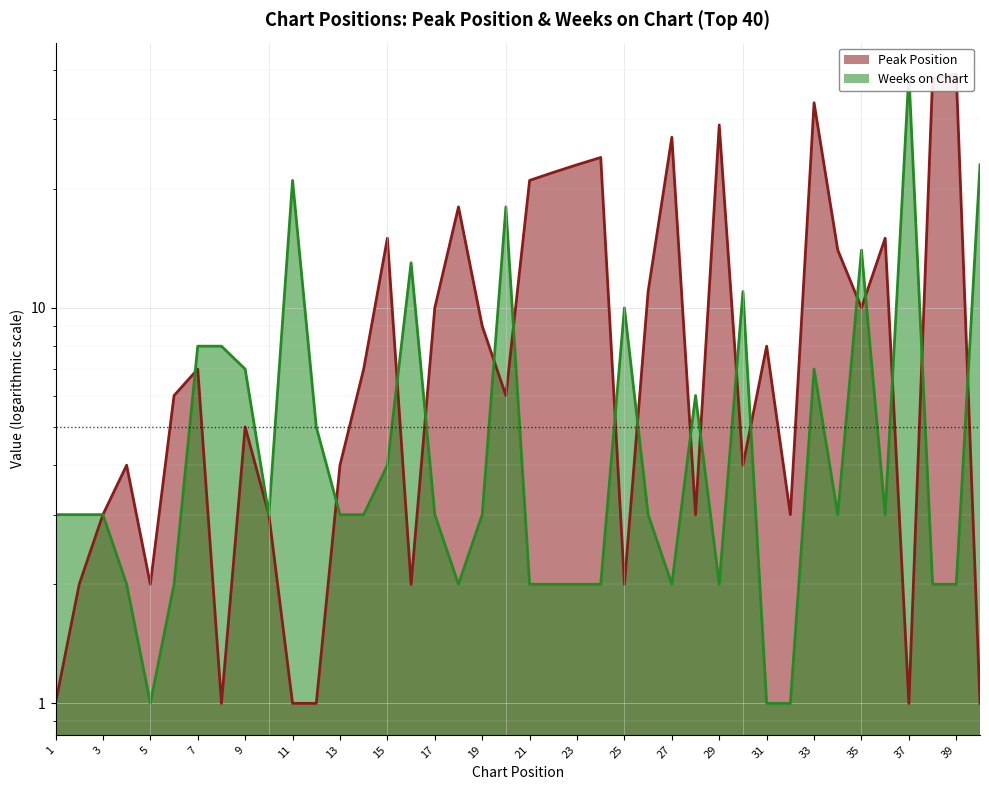

How many times do Peak Position and Weeks on Chart cross each other?

17